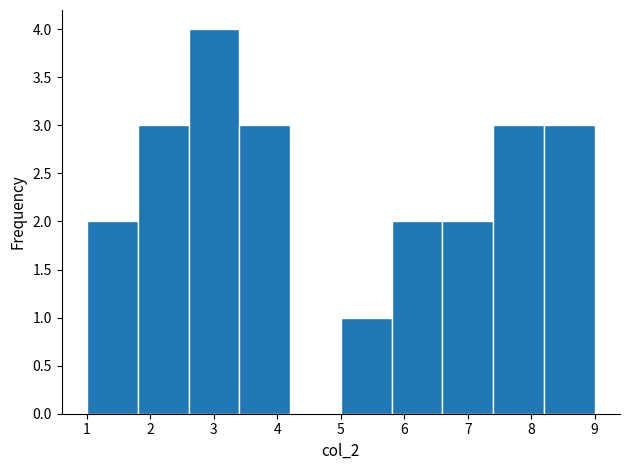

Over which range of the x-axis is the bar tallest?

2.6 to 3.4